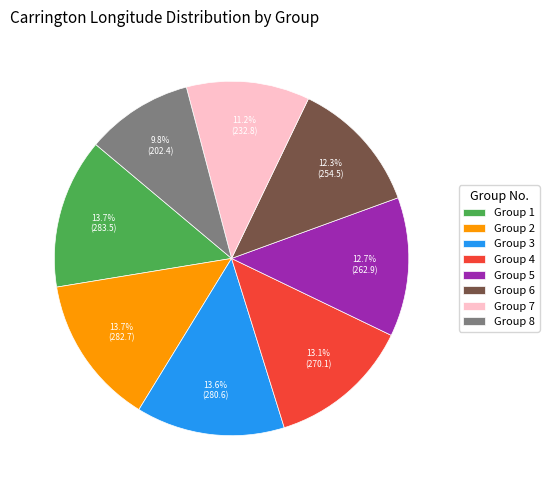

To the nearest percent, what is the difference between the largest and smallest slice percentages?

4%